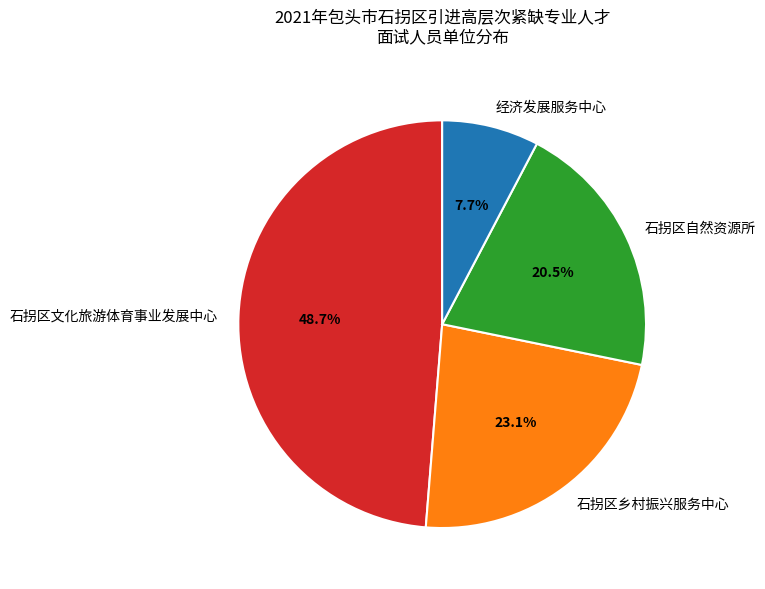

To the nearest percent, what is the difference between the 石拐区自然资源所 and 石拐区乡村振兴服务中心 slice percentages?

3%